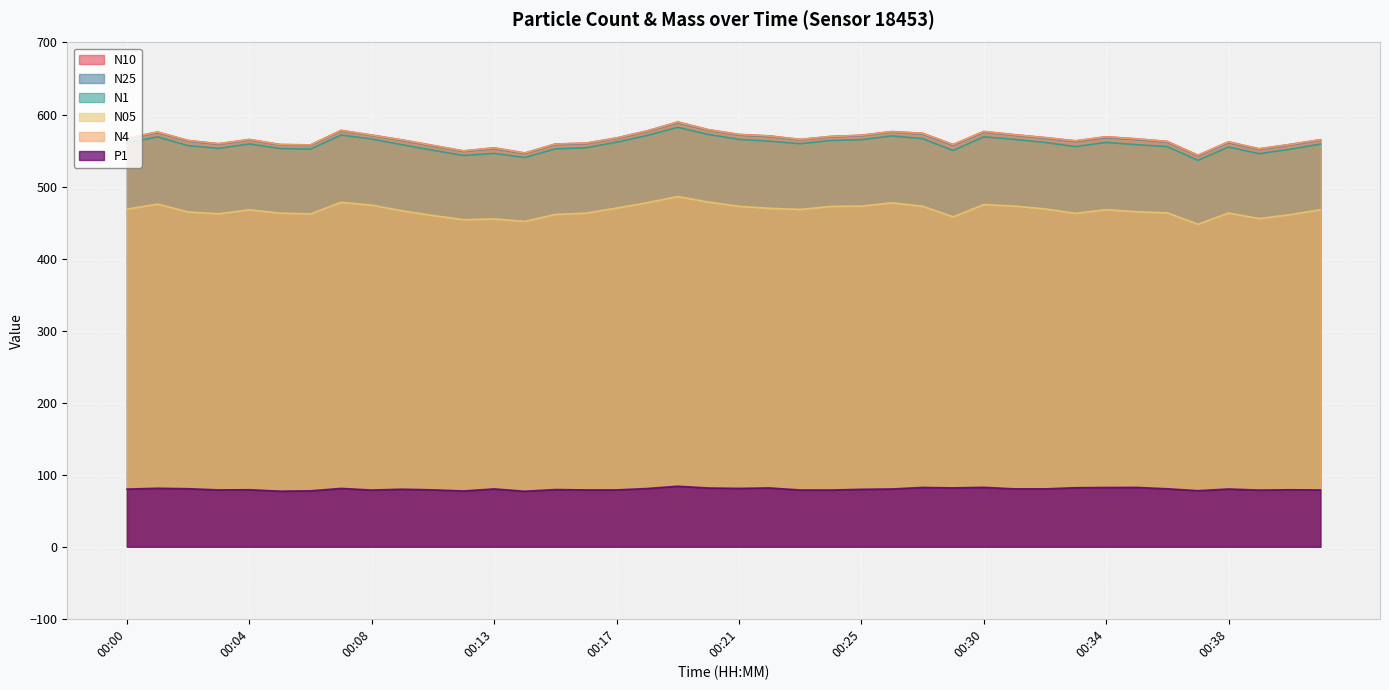

At how many categories does at least one series exceed 418?

40